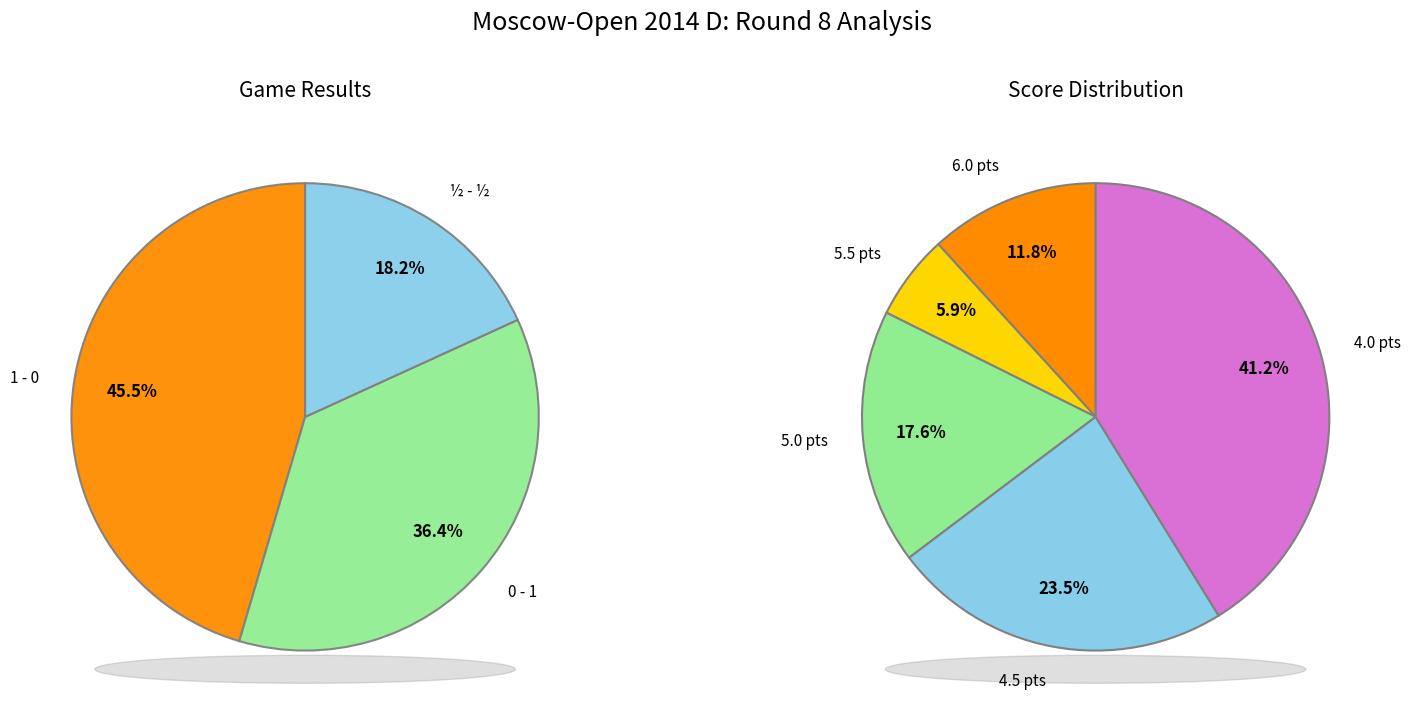

Combined, do ½ - ½ and 0 - 1 account for over 50%?

Yes